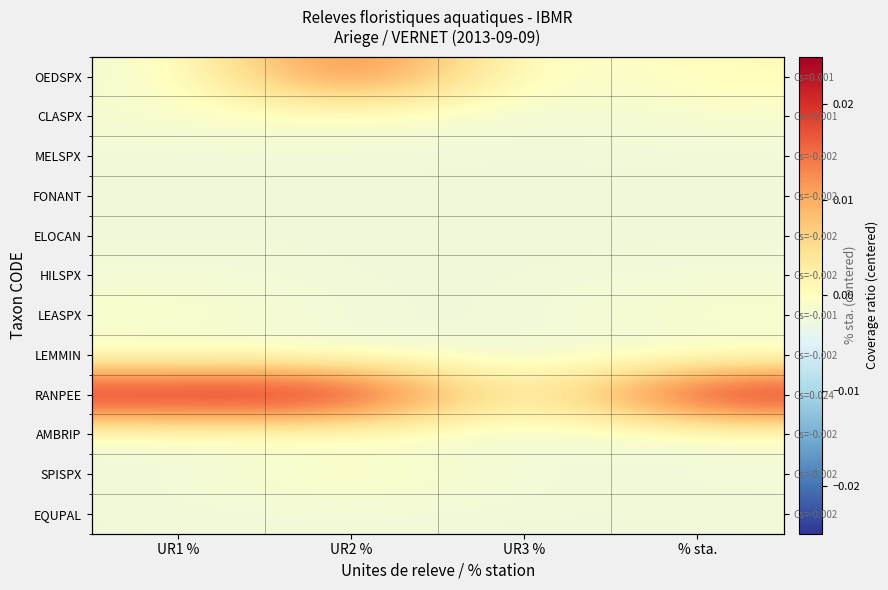

How many categories are shown in the chart?

4